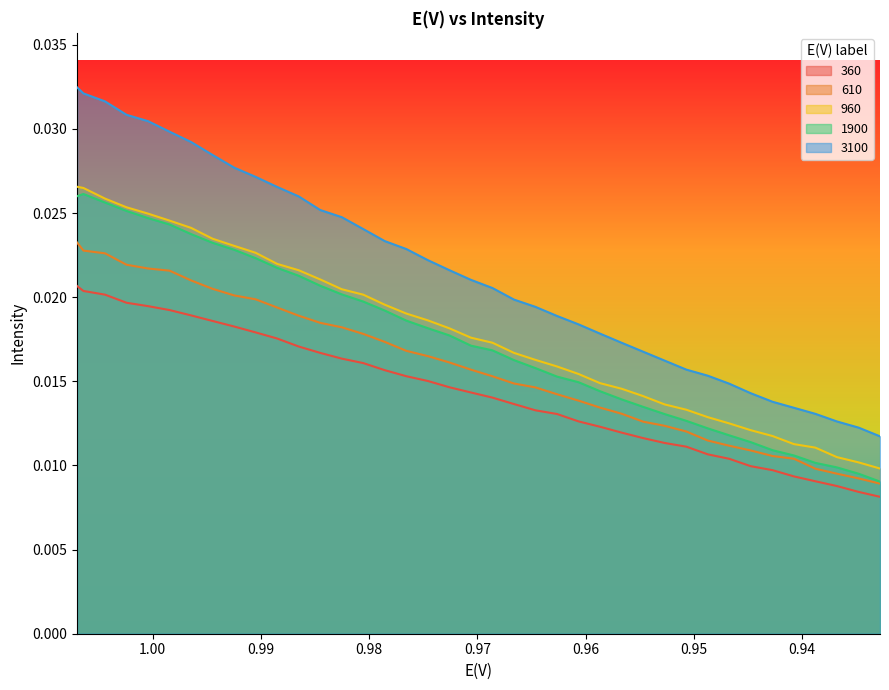

At how many categories does at least one series exceed 0?

39